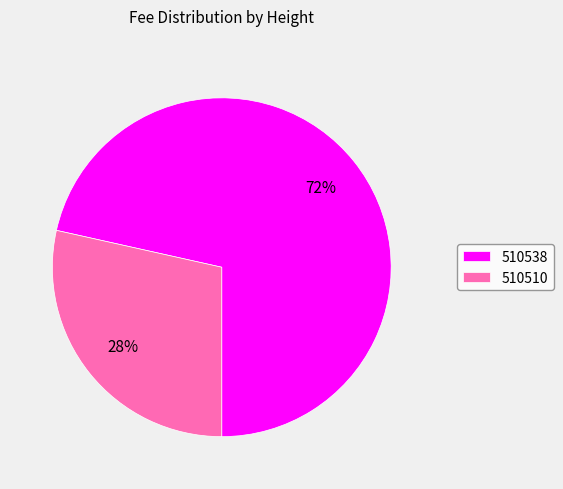

Which slice is the smallest?

510510